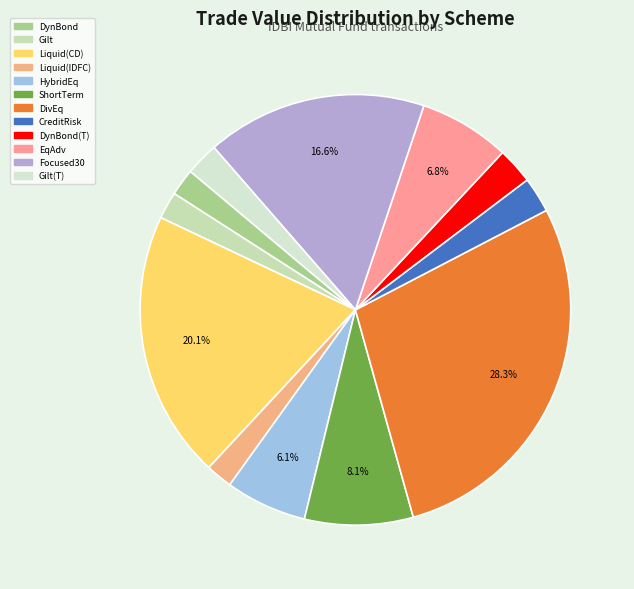

Which slice is the largest?

IDBI DIVERSIFIED EQUITY FUND